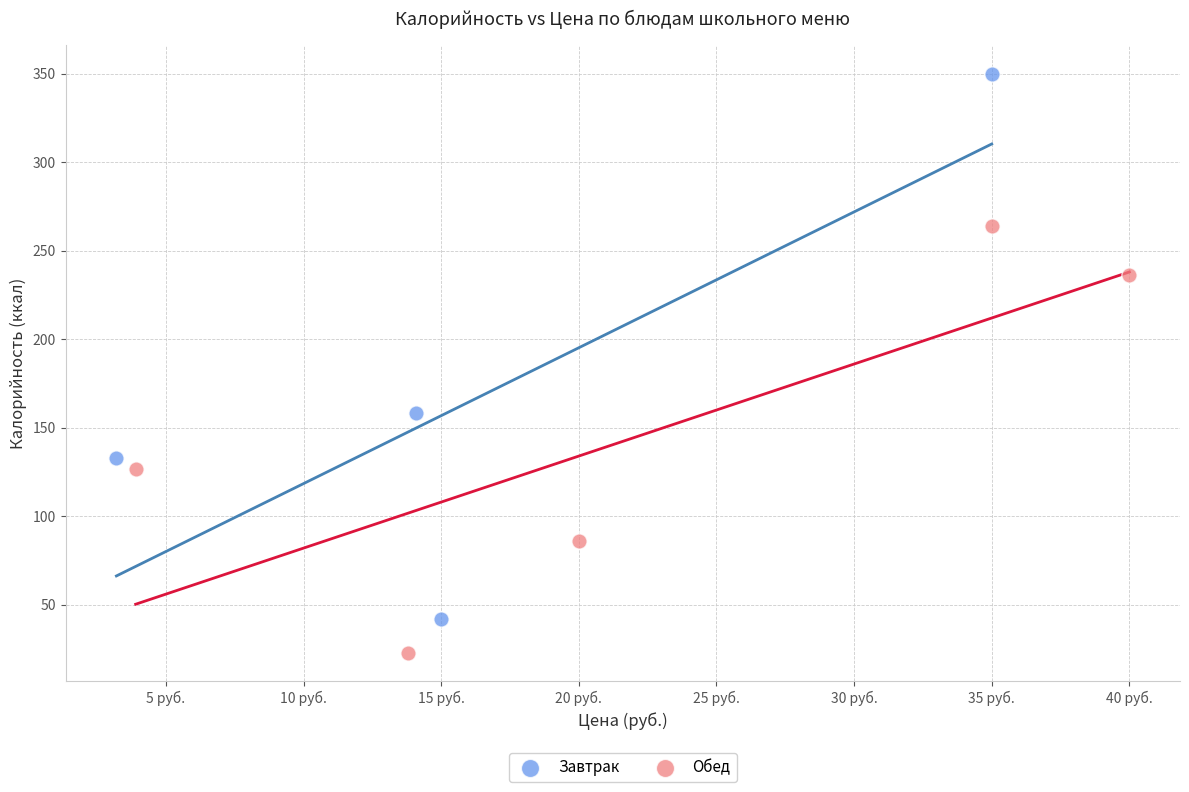

Which series contains the lowest Y value?

Обед